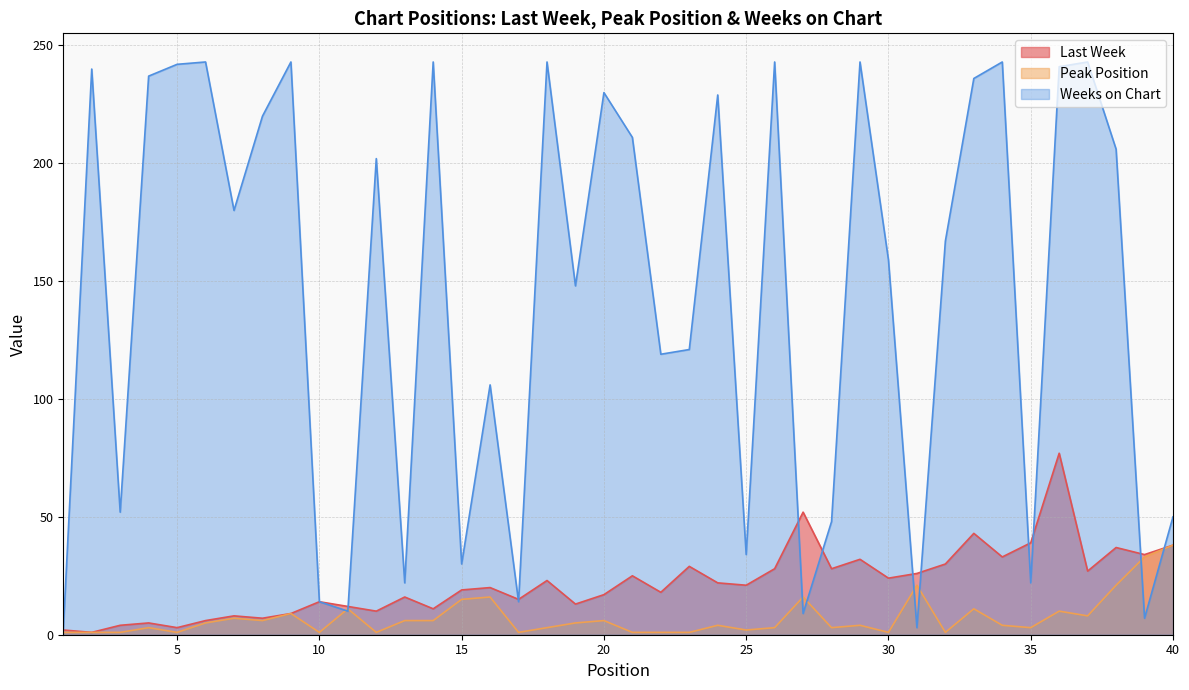

Where is the first local minimum for Last Week?

2